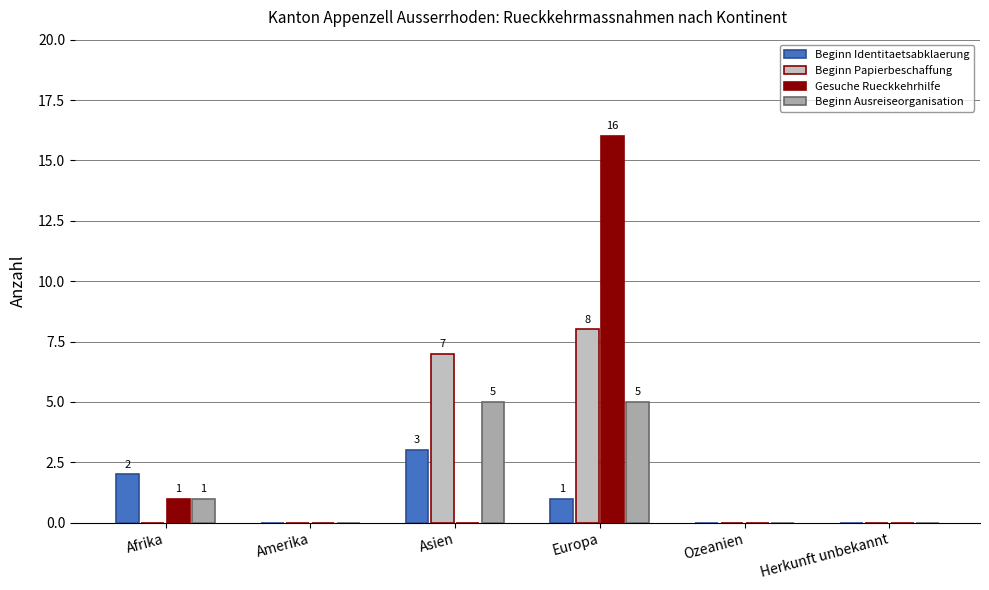

Count the Beginn Identitaetsabklaerung values in the range 0 to 2.

5